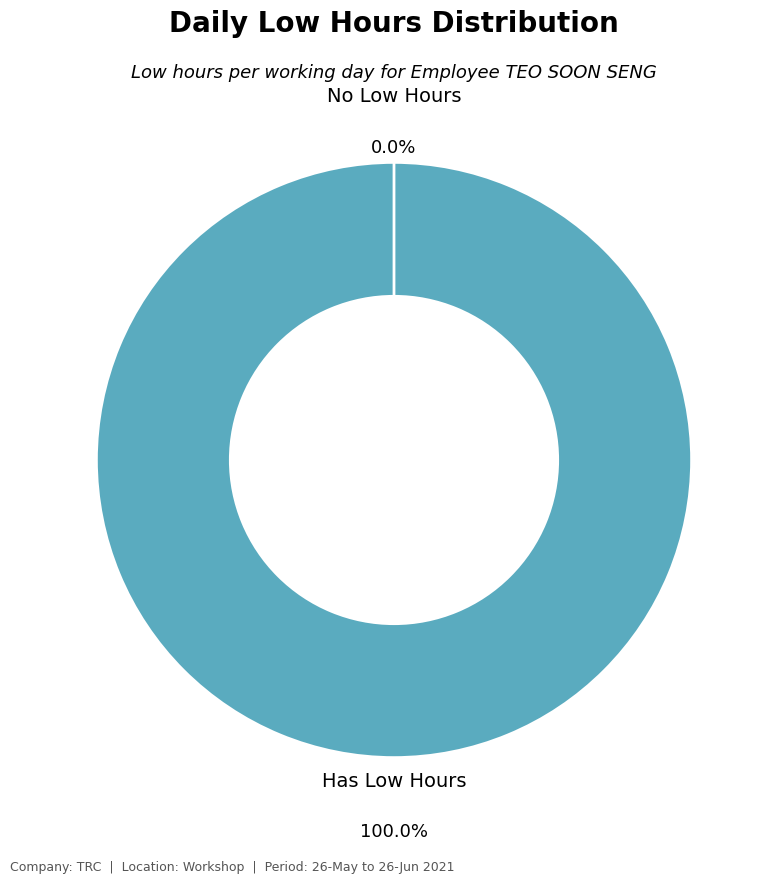

Count the number of slices in the pie.

20